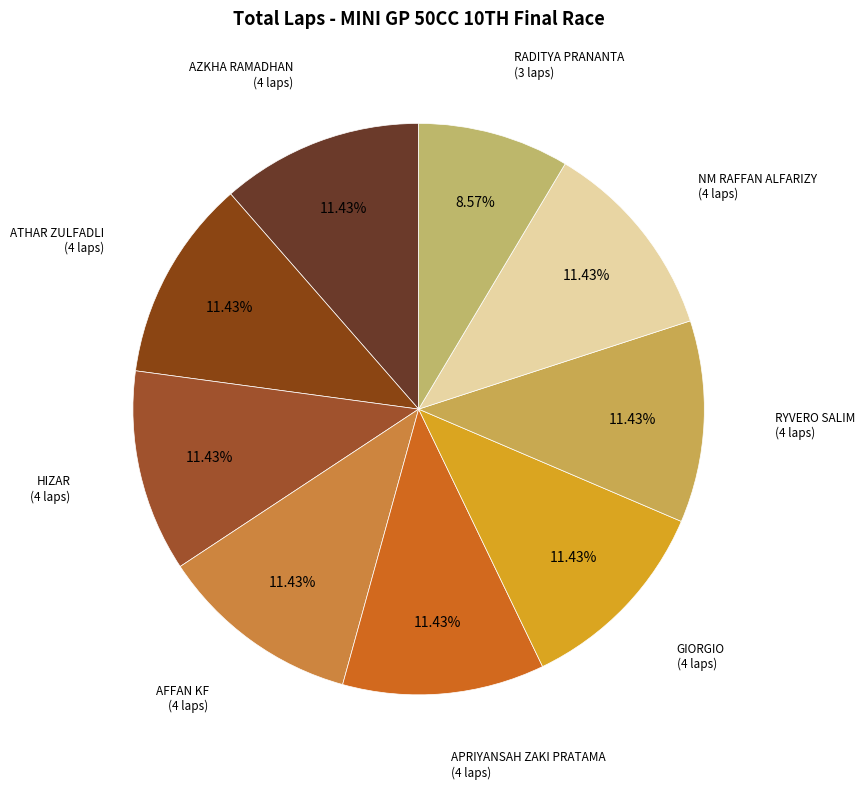

What is the ratio of the value at NM RAFFAN ALFARIZY to the value at HIZAR?

1.0